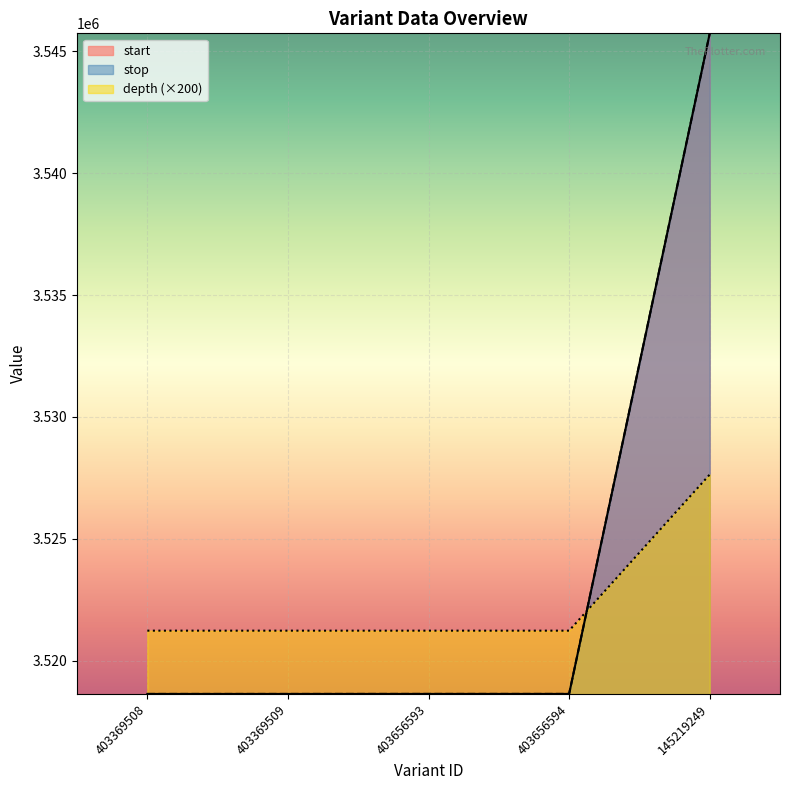

How many times do start and depth cross each other?

1